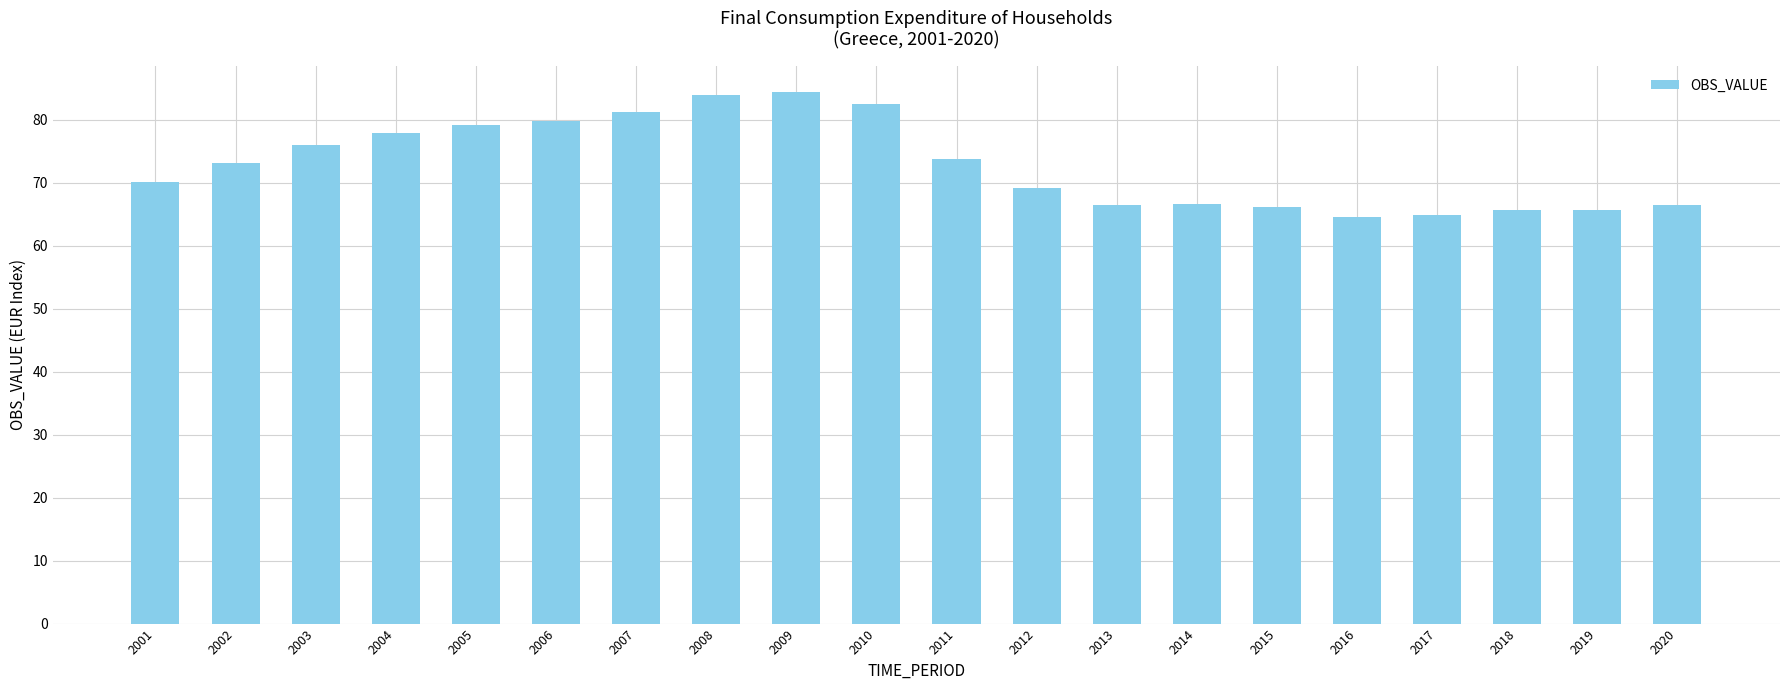

Approximately how many times larger is the value at 2011 compared to 2015?

1.1